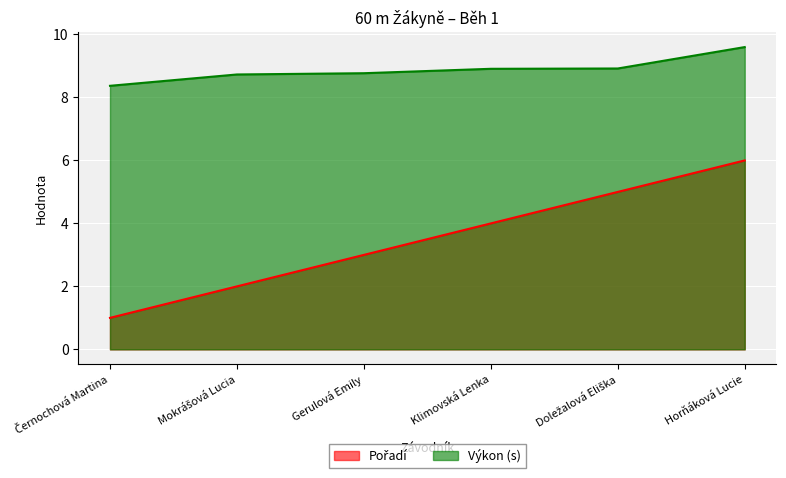

The Výkon series shows 13.5 at Horňáková Lucie. True or false?

False